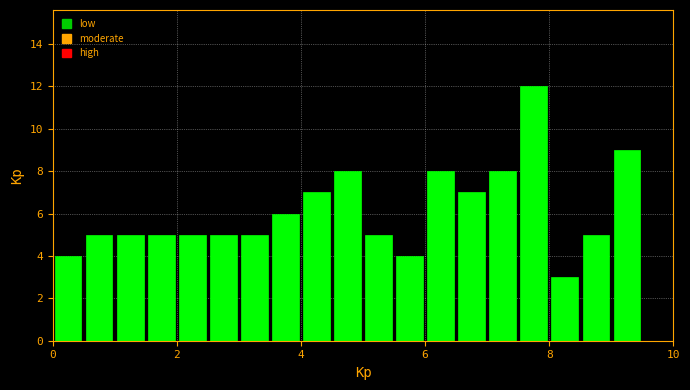

Read against the x-axis, roughly where is the centre of the tallest bar?

7.8